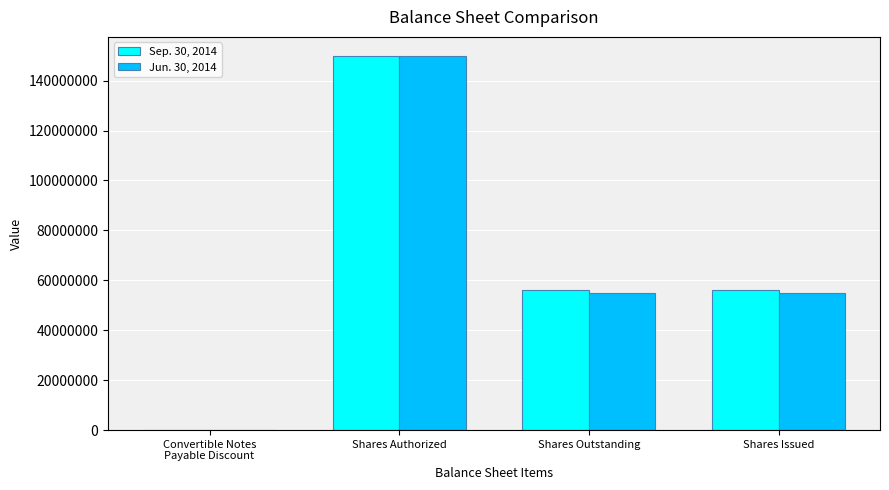

At which category is the sum across all series the highest?

Shares Authorized